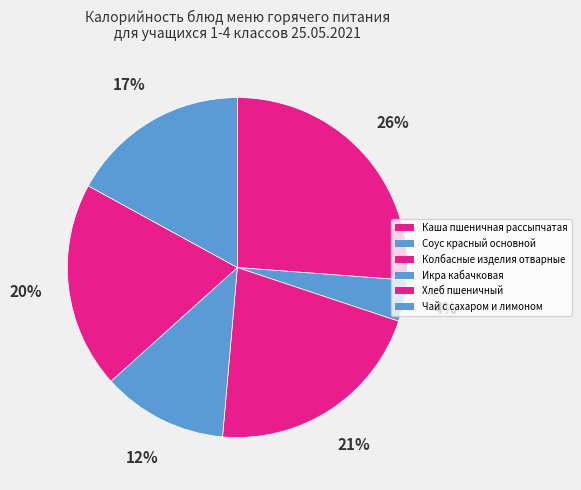

Count the number of slices in the pie.

6